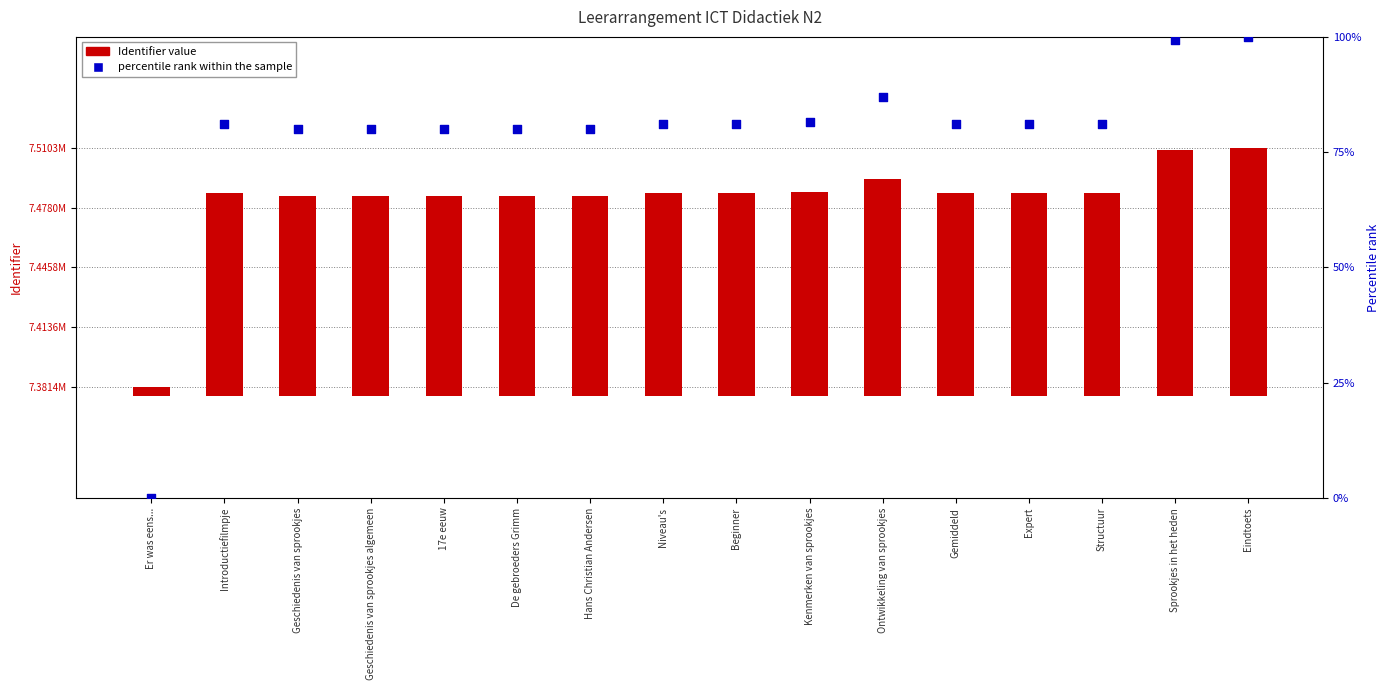

Is the value of percentile rank within the sample at Beginner greater than the value of Identifier value at Sprookjes in het heden?

No